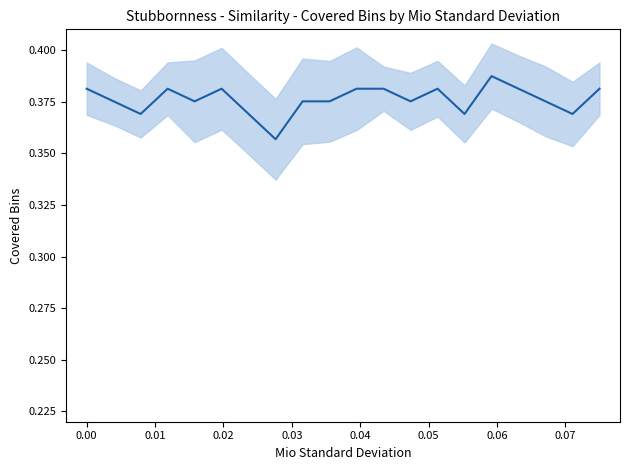

What is the greatest value displayed?

0.4